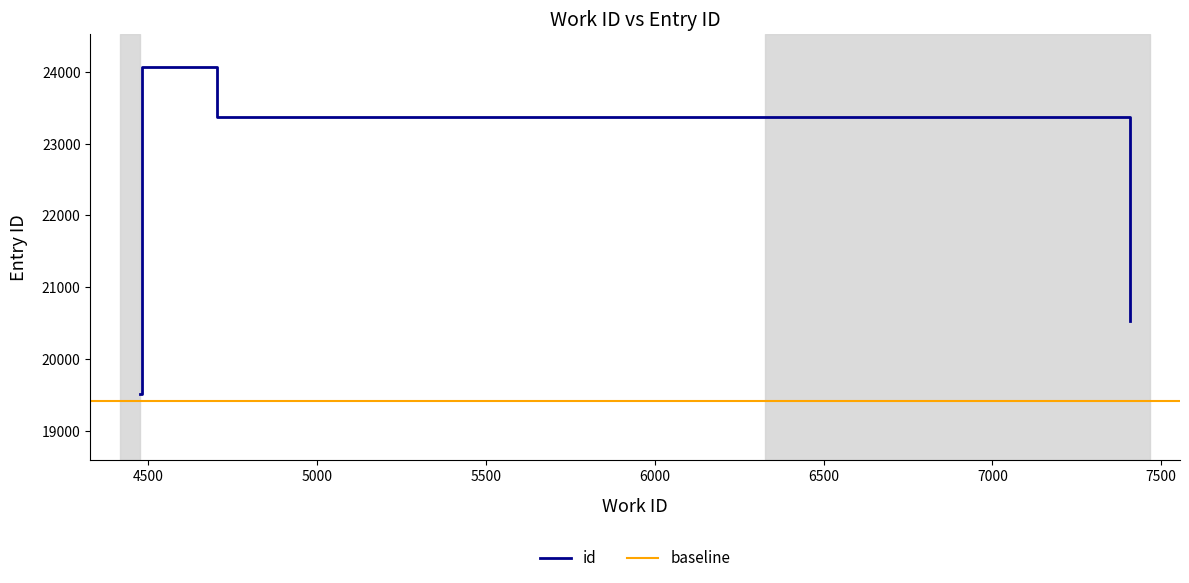

True or false: there are more than 1 points higher than both neighbors.

False